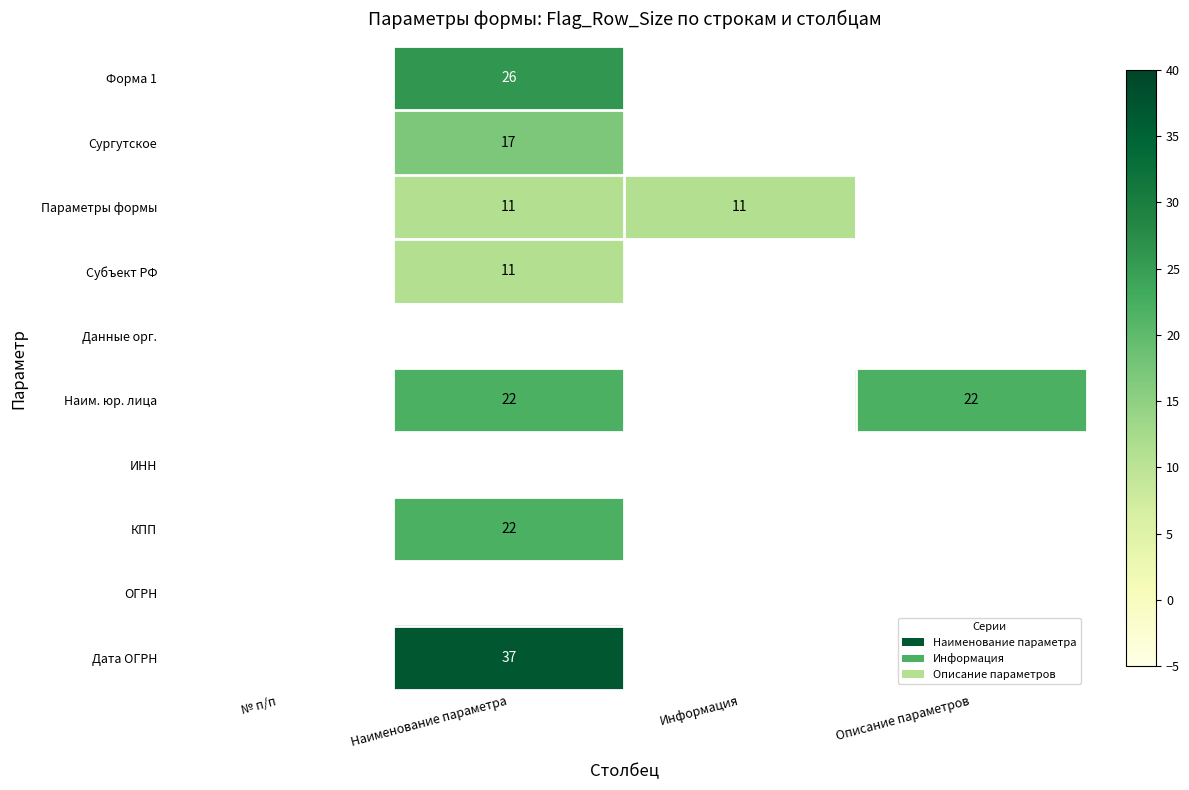

Is it true that Субъект РФ equals 11 at Наименование параметра?

True